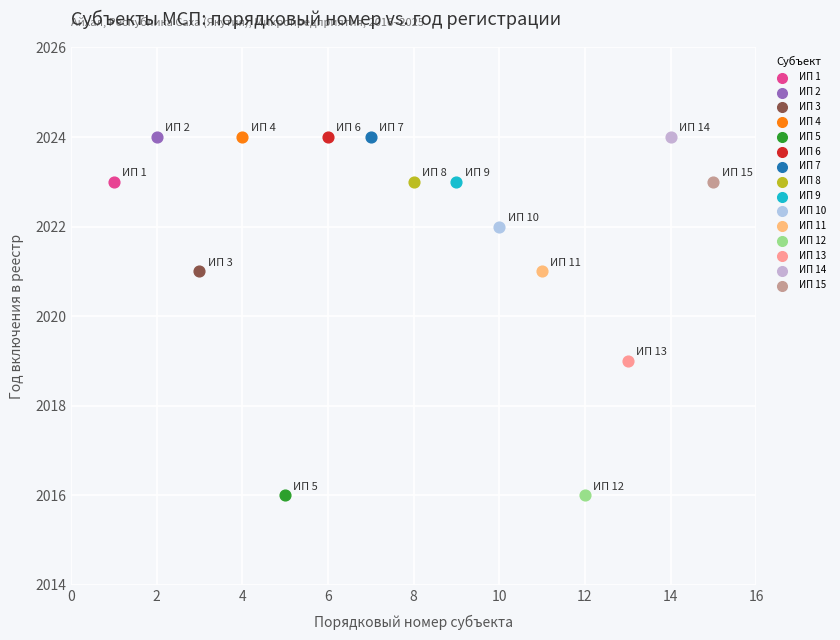

What are all the series names shown in the legend?

ИП 1, ИП 2, ИП 3, ИП 4, ИП 5, ИП 6, ИП 7, ИП 8, ИП 9, ИП 10, ИП 11, ИП 12, ИП 13, ИП 14, ИП 15